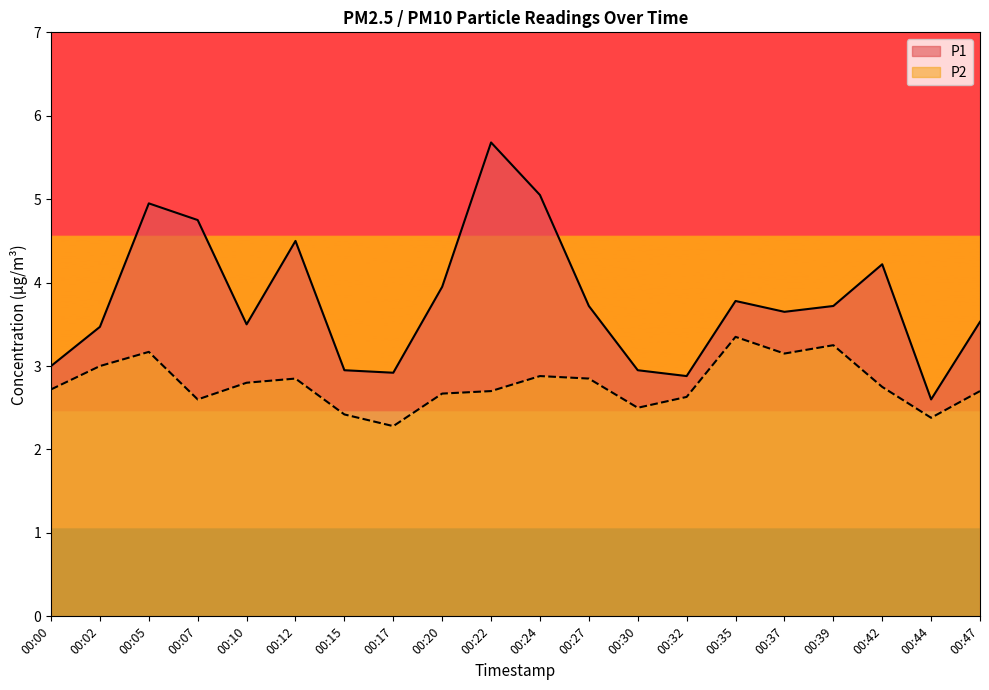

How many interior local valleys does the P2 series have?

5